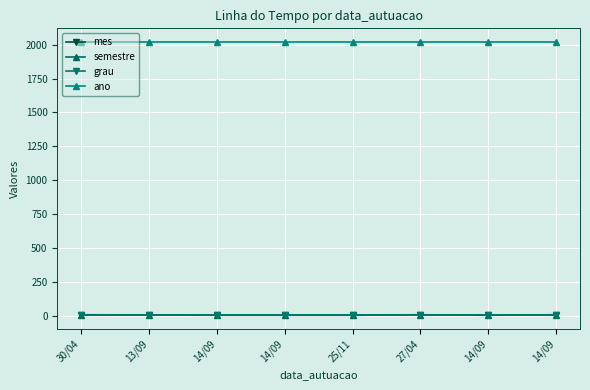

What are all the series names shown in the legend?

mes, semestre, grau, ano